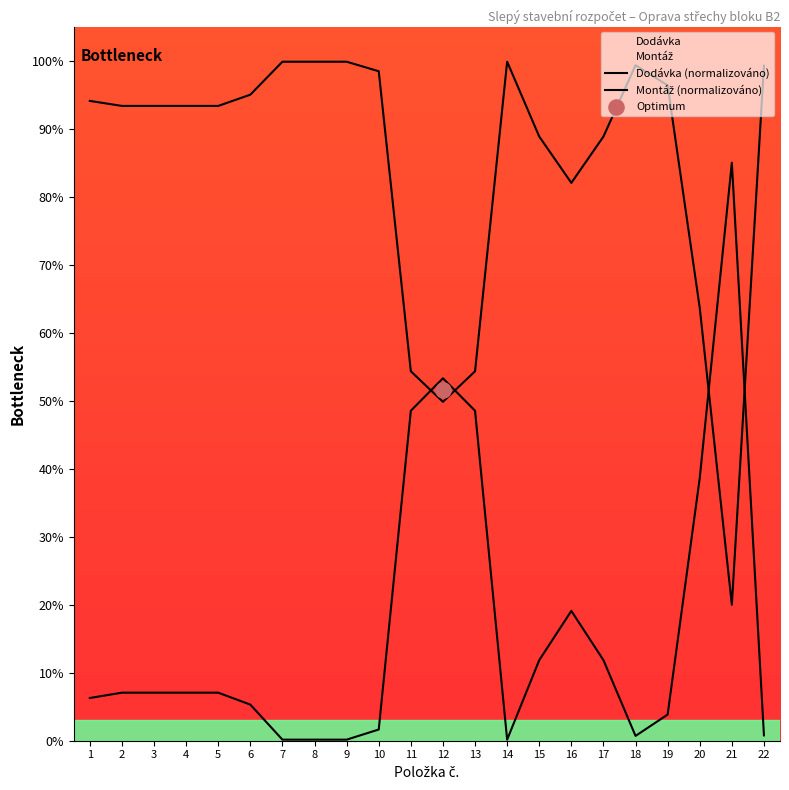

Which series reaches the minimum Y coordinate?

Montáž (normalizováno)